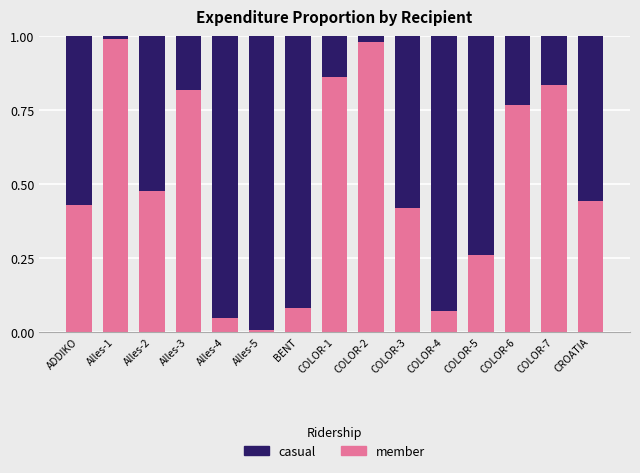

Is it true that member equals 0.1 at Alles-4?

False